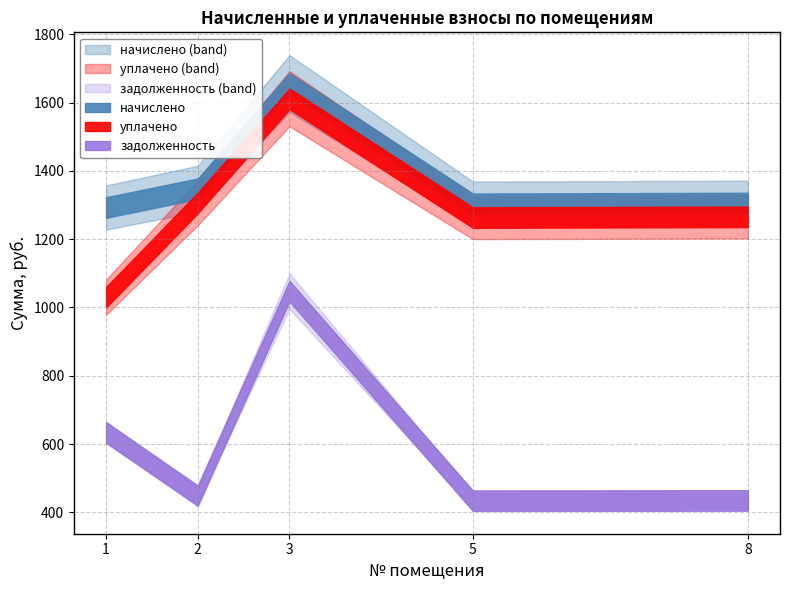

The value of начислено at 5 is 2294.5. True or false?

False